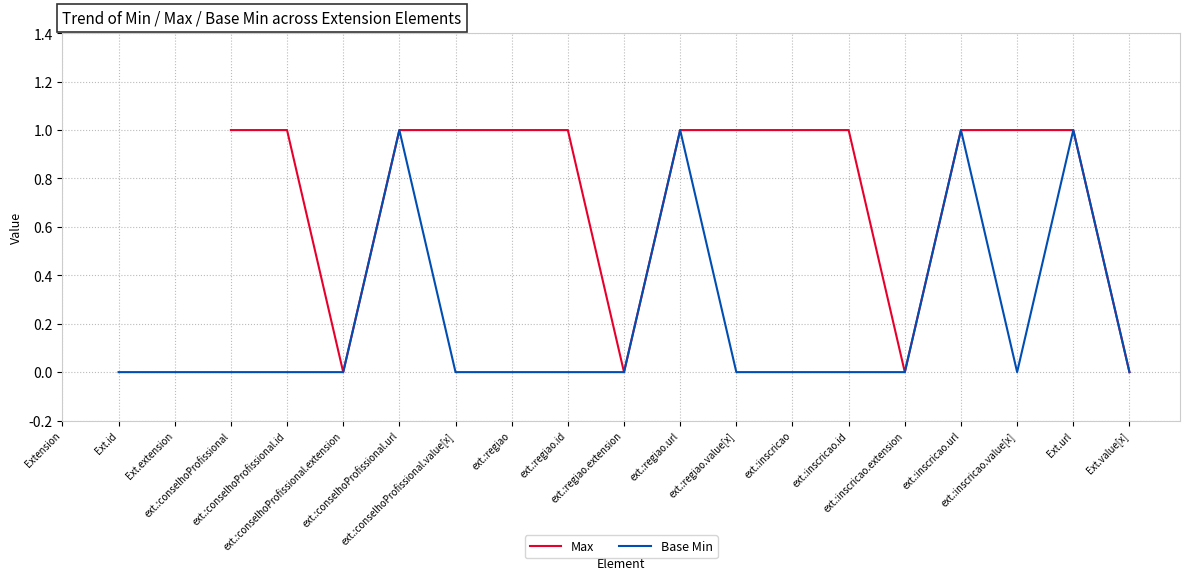

What is the difference between the Base Min values at ext.:inscricao.url and ext.:regiao.value[x]?

1.0